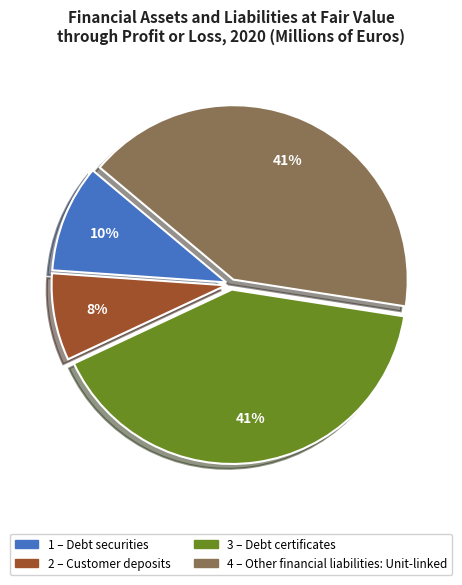

To the nearest percent, what is the difference between the largest and smallest slice percentages?

33%